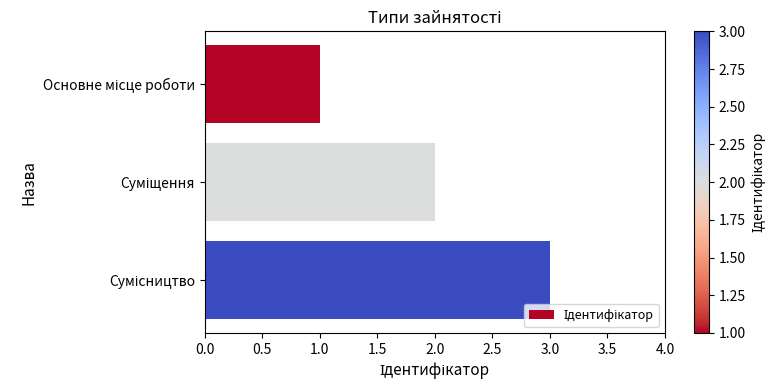

What is the sum of all values?

6